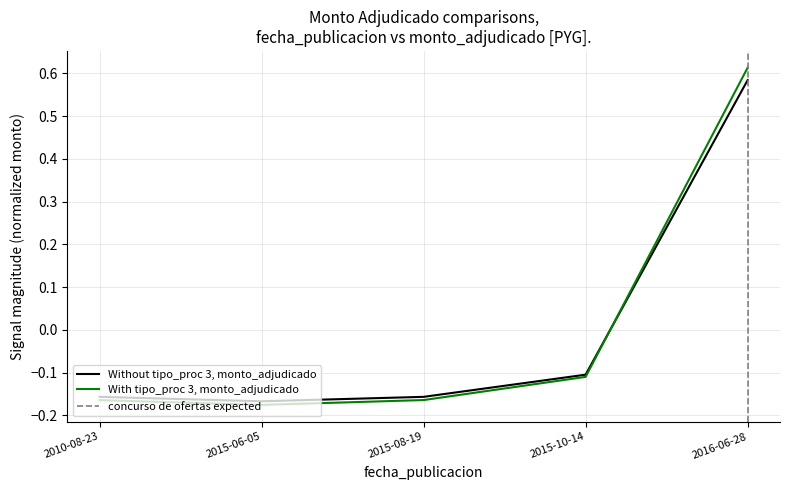

The chart shows a value of -0.2 at 2015-06-05. True or false?

True